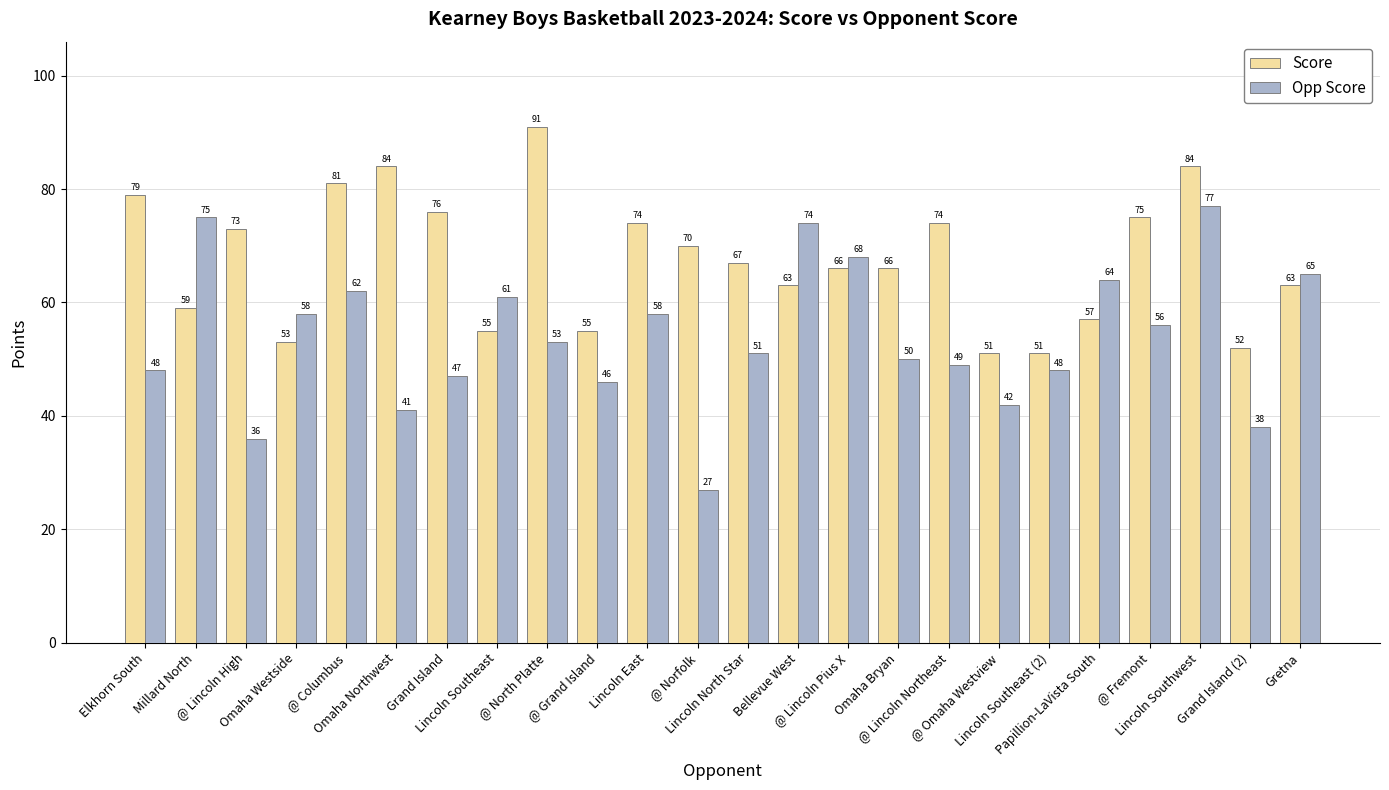

What is the sum of all Score values?

1619